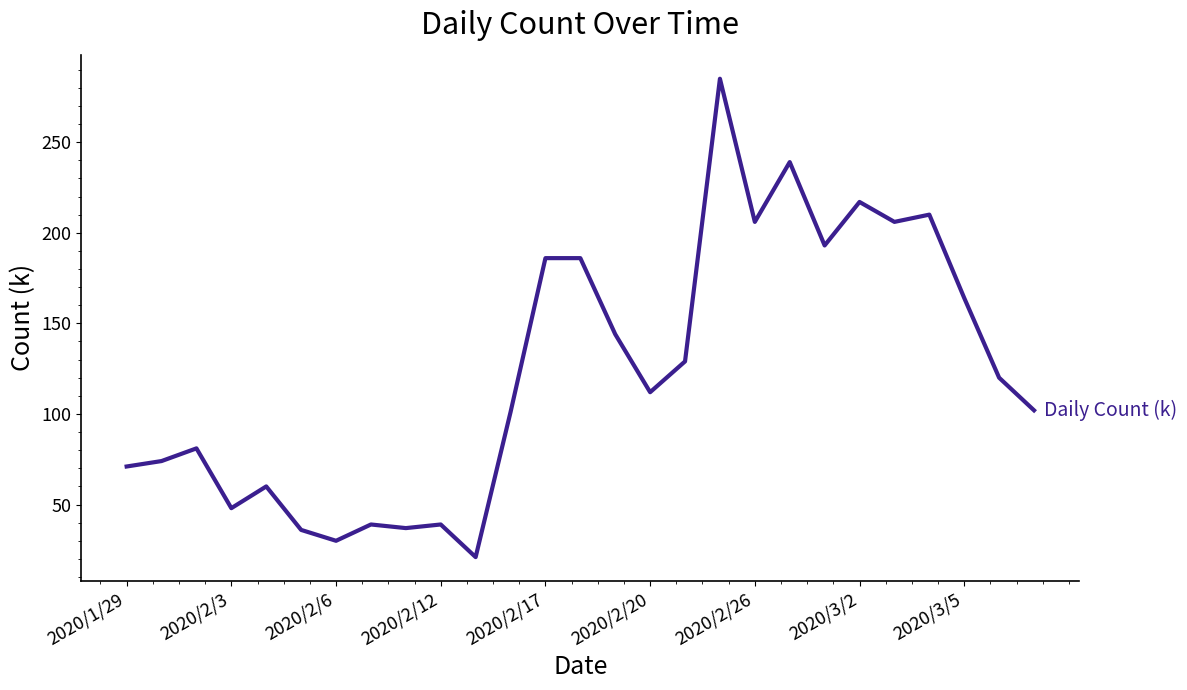

What is the minimum value shown in the chart?

21